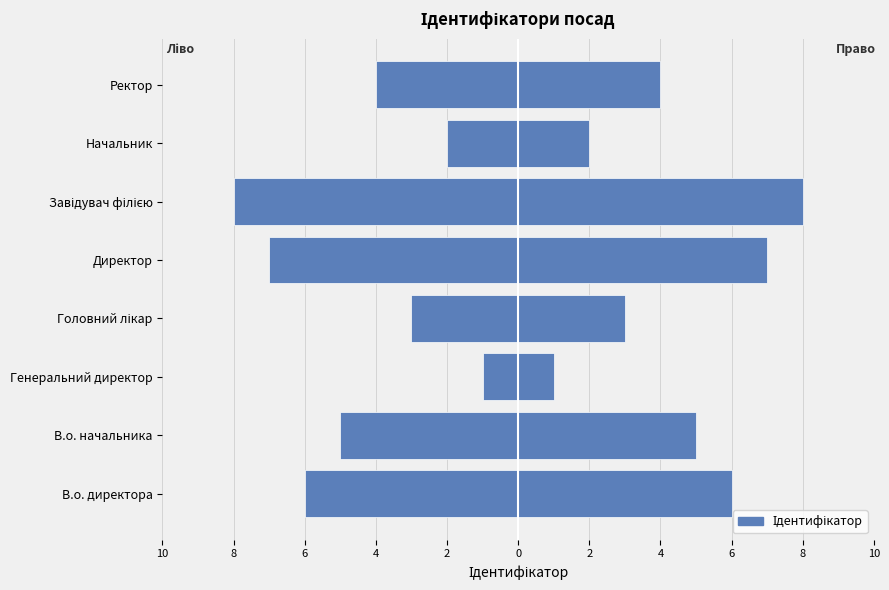

Reading left to right, transcribe all the data shown in this chart.

-6	-5	-1	-3	-7	-8	-2	-4